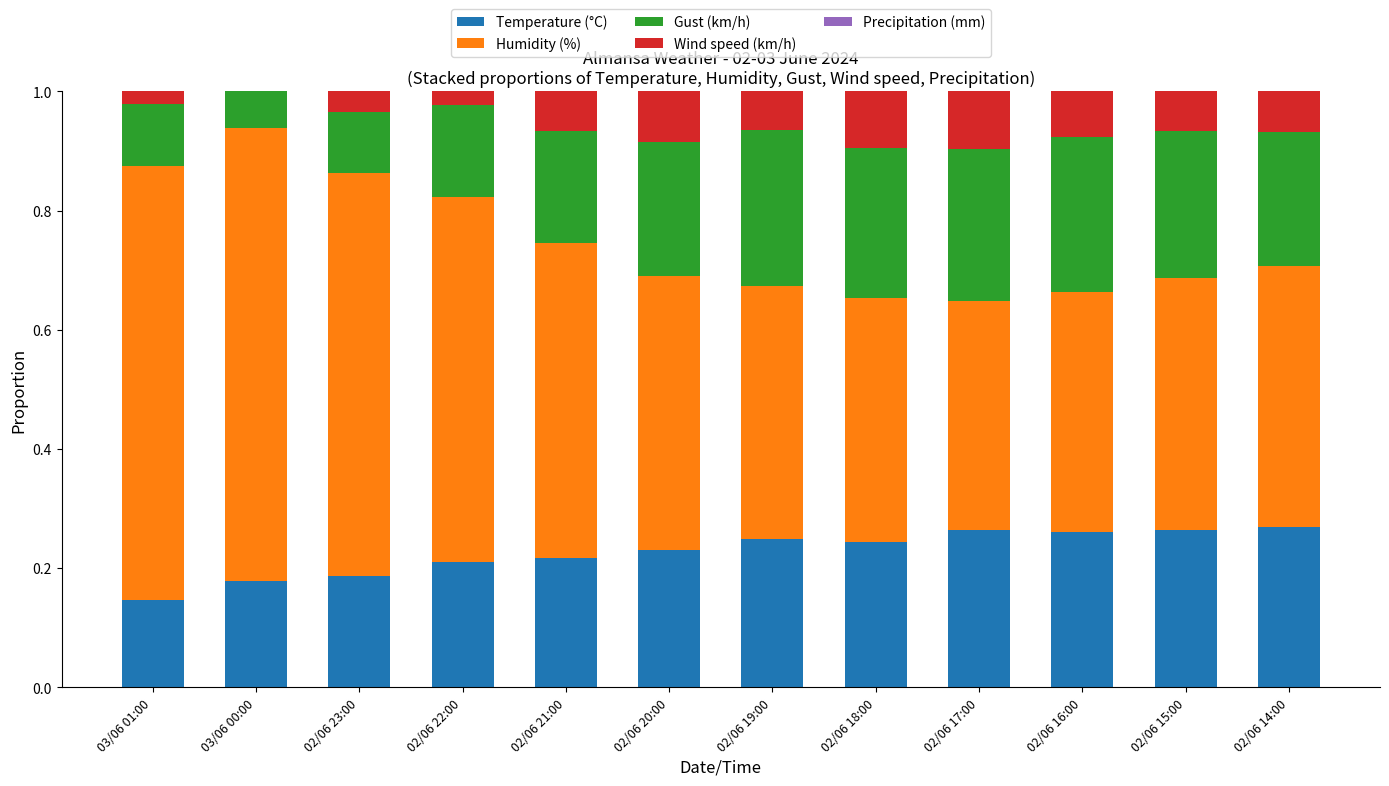

Is it true that Temperature (°C) equals 0.1 at 02/06 17:00?

False